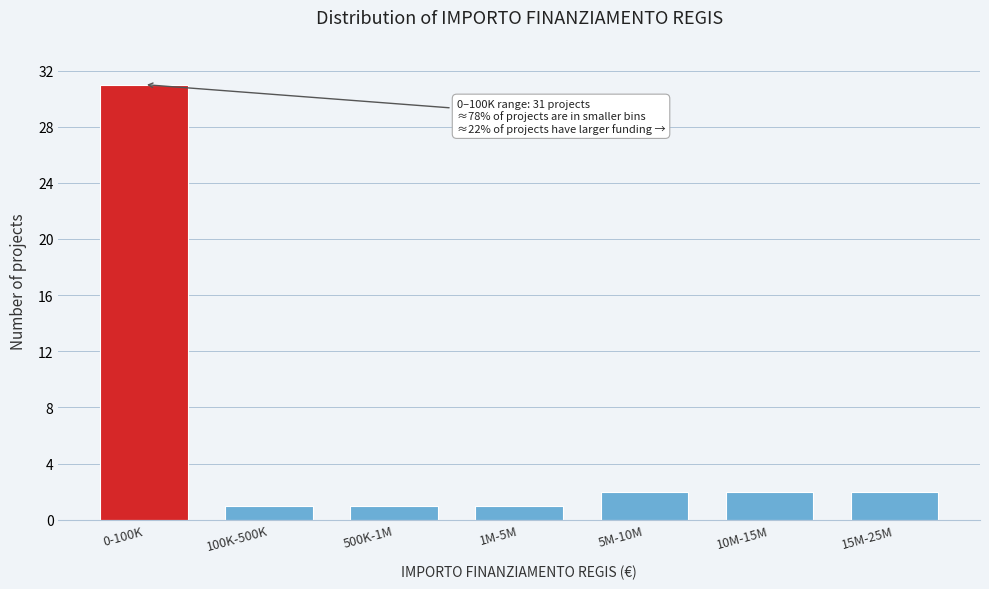

Reading right to left, transcribe all the data shown in this chart.

2	2	2	1	1	1	31